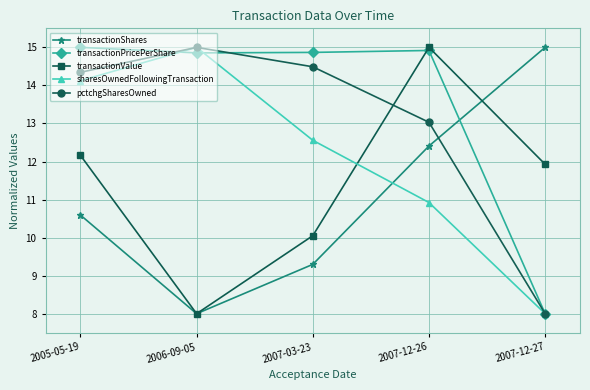

Does the chart have visible grid lines?

Yes